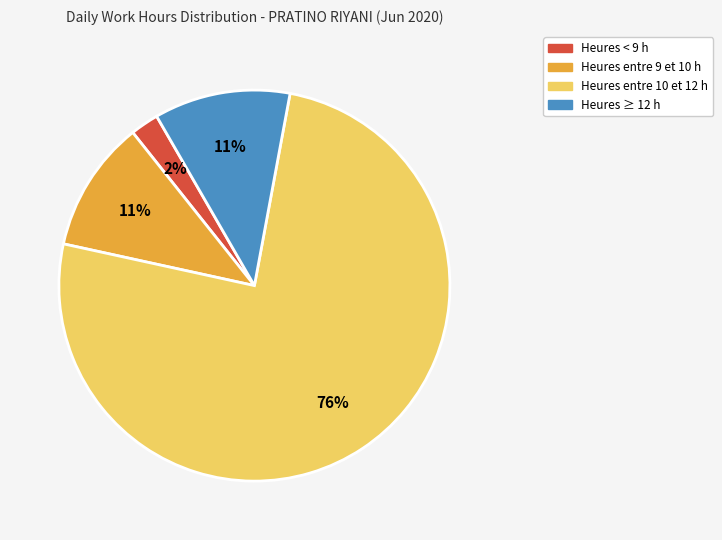

How many segments does this pie chart have?

4